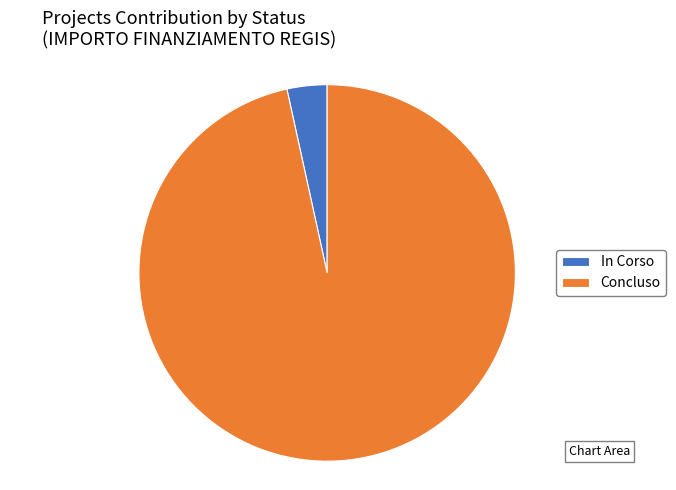

Rank the categories by value from lowest to highest.

In Corso, Concluso